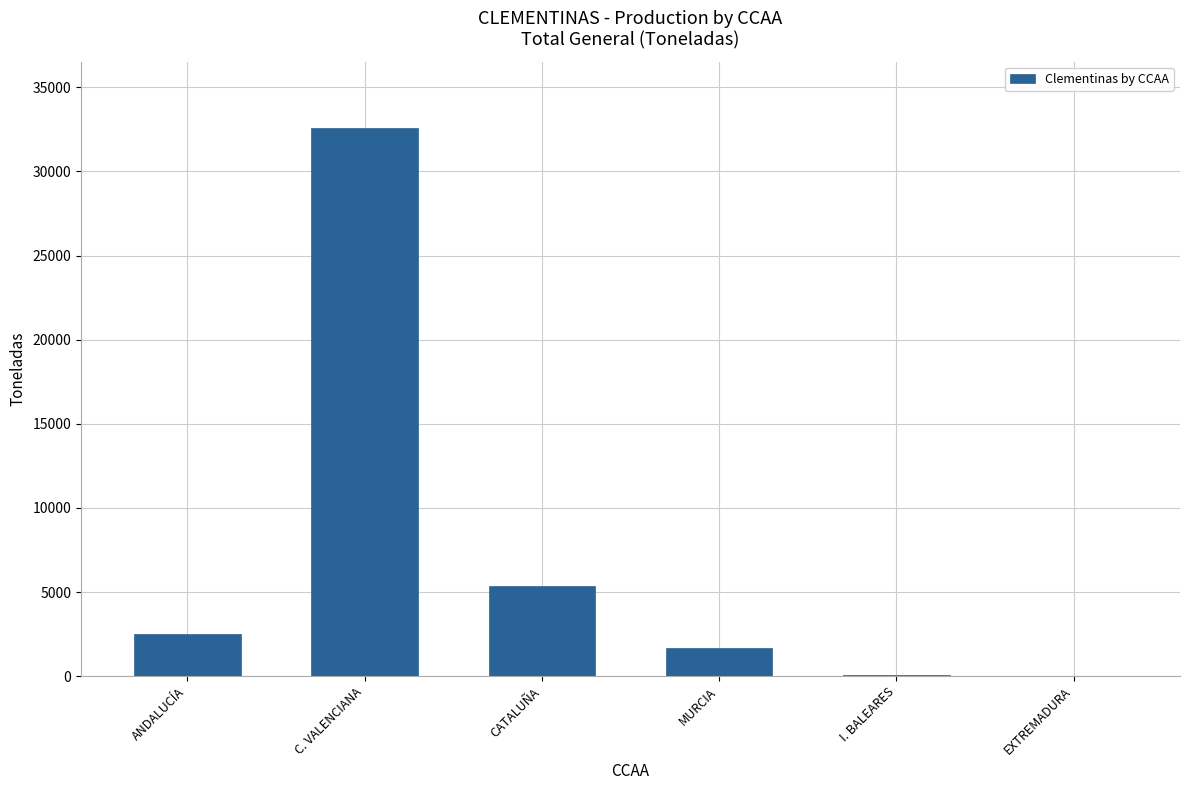

What is the change in value from ANDALUCÍA to C. VALENCIANA?

+30108.9